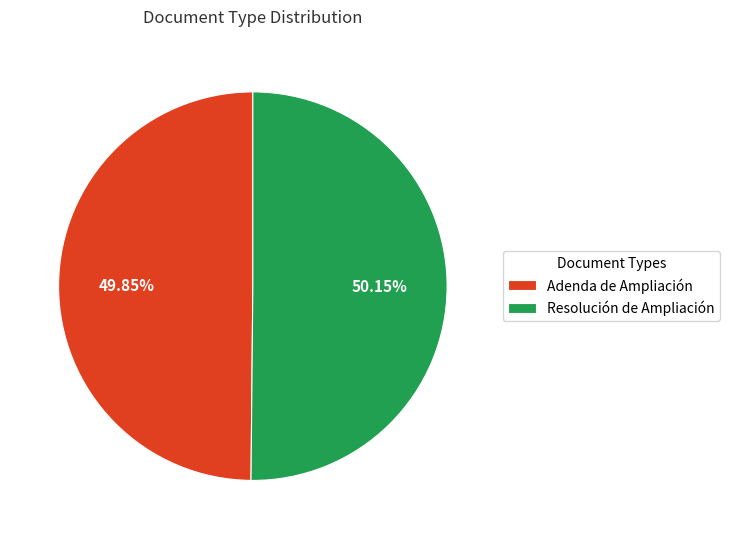

To the nearest percent, what portion does Adenda de Ampliación represent?

50%